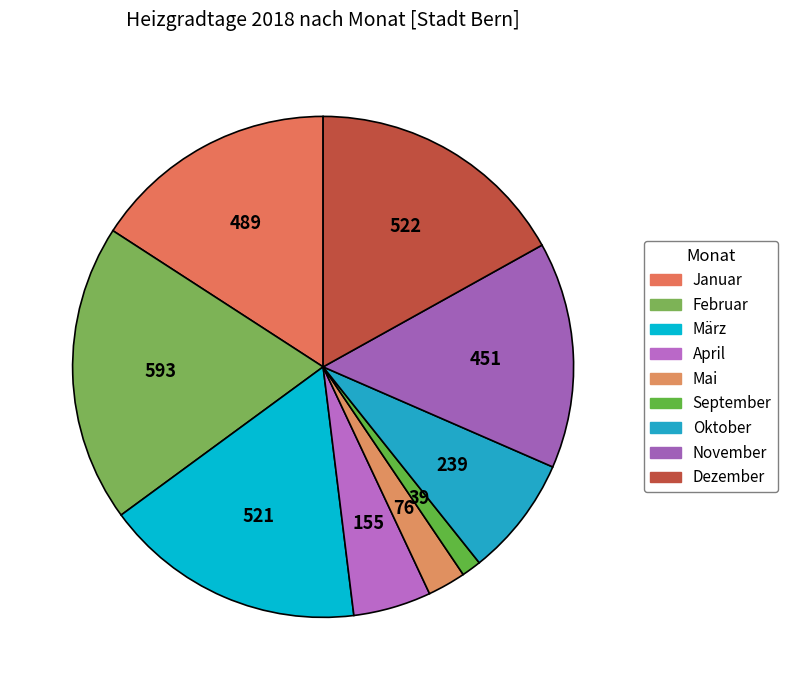

How many slices are in this pie chart?

9